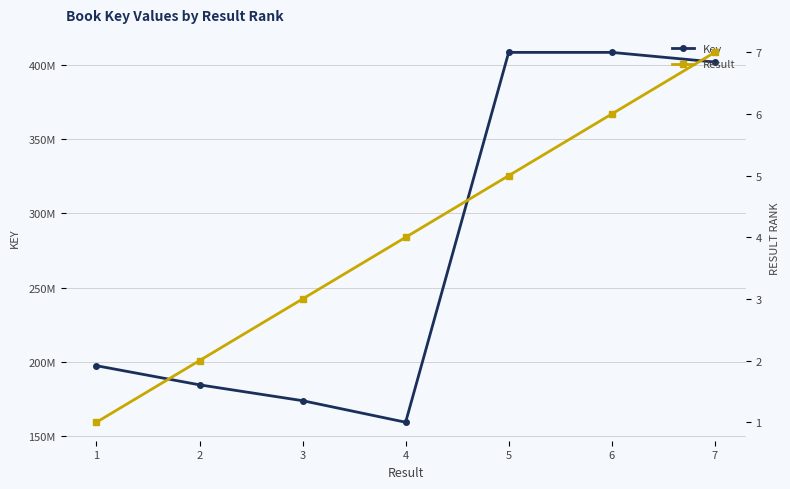

What is the value of the Result point at the 5th from the left?

5